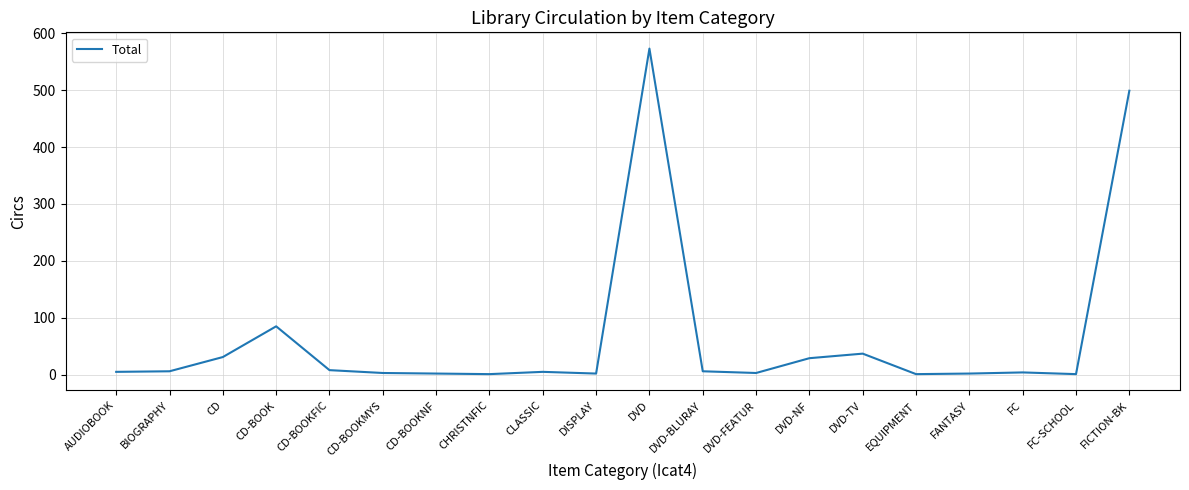

Between CD-BOOKMYS and FICTION-BK, which is larger?

FICTION-BK